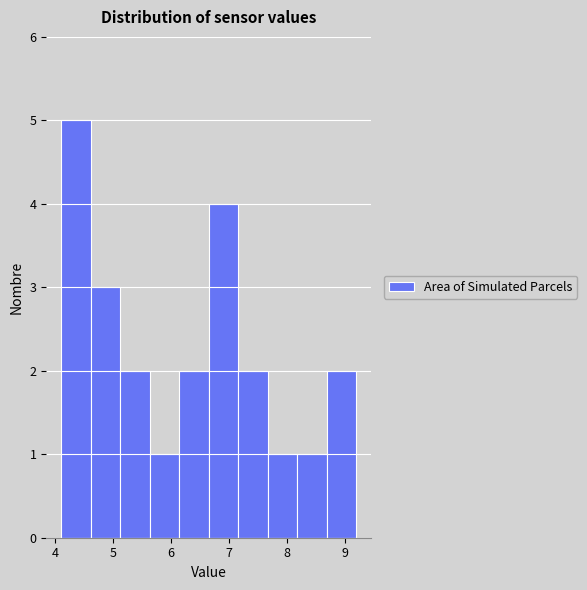

Reading left to right, list every bar in this chart as the range it spans on the x-axis followed by its height. Neither the bar edges nor the heights are printed on the chart, so give them approximately, as read against the axes.

4.10 to 4.61: 5
4.61 to 5.12: 3
5.12 to 5.63: 2
5.63 to 6.14: 1
6.14 to 6.65: 2
6.65 to 7.16: 4
7.16 to 7.67: 2
7.67 to 8.18: 1
8.18 to 8.69: 1
8.69 to 9.20: 2